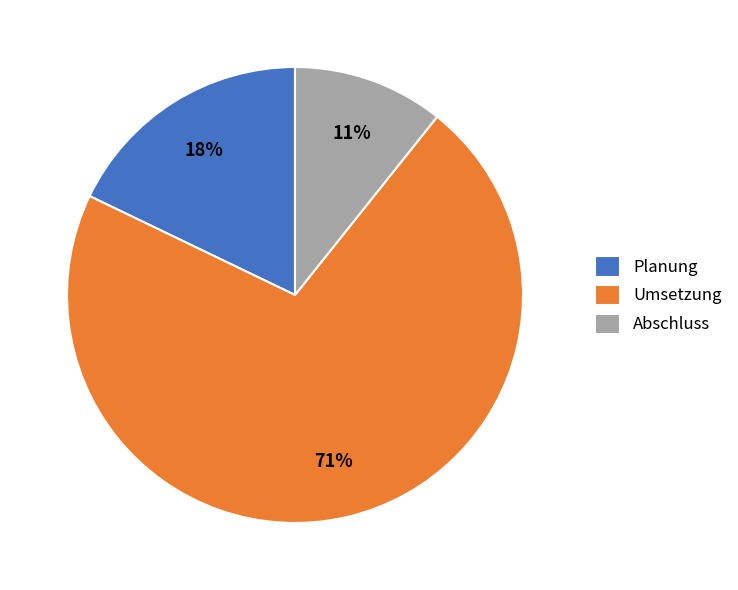

Is there a majority slice in this chart?

Yes